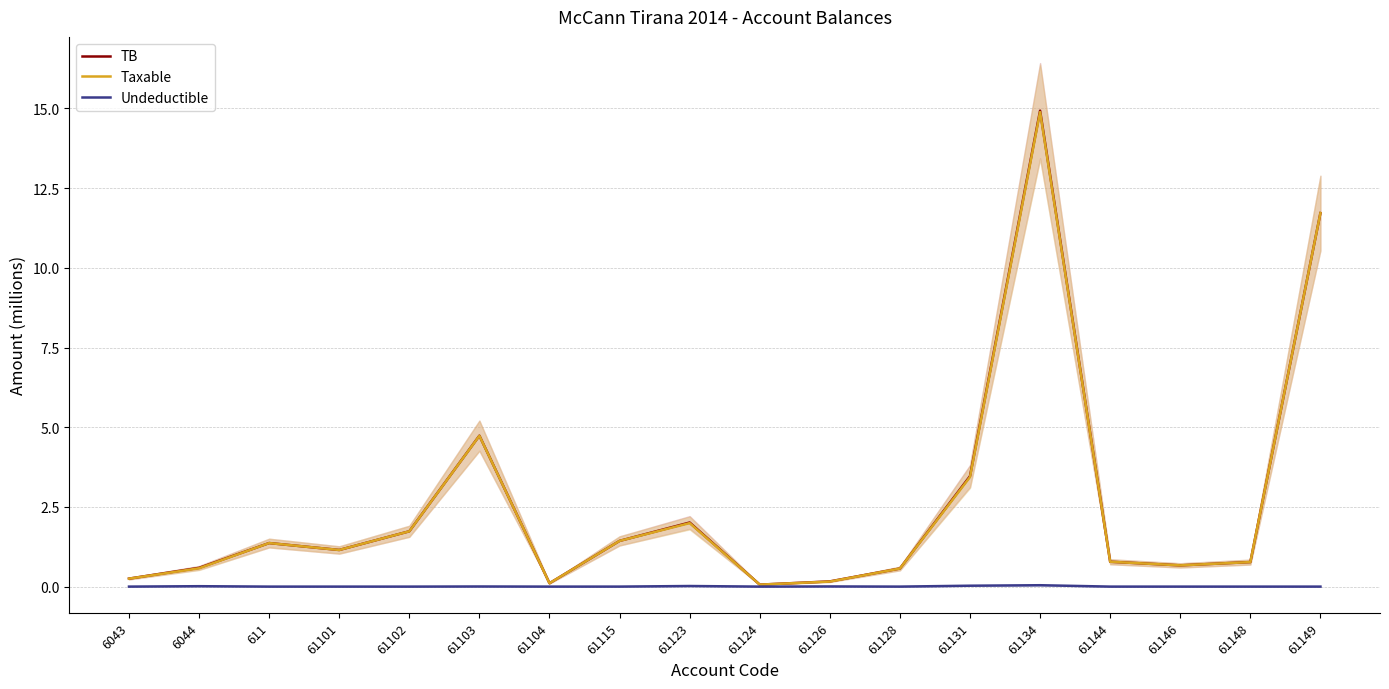

List the series in order of their peak value, highest first.

TB, Taxable, Undeductible